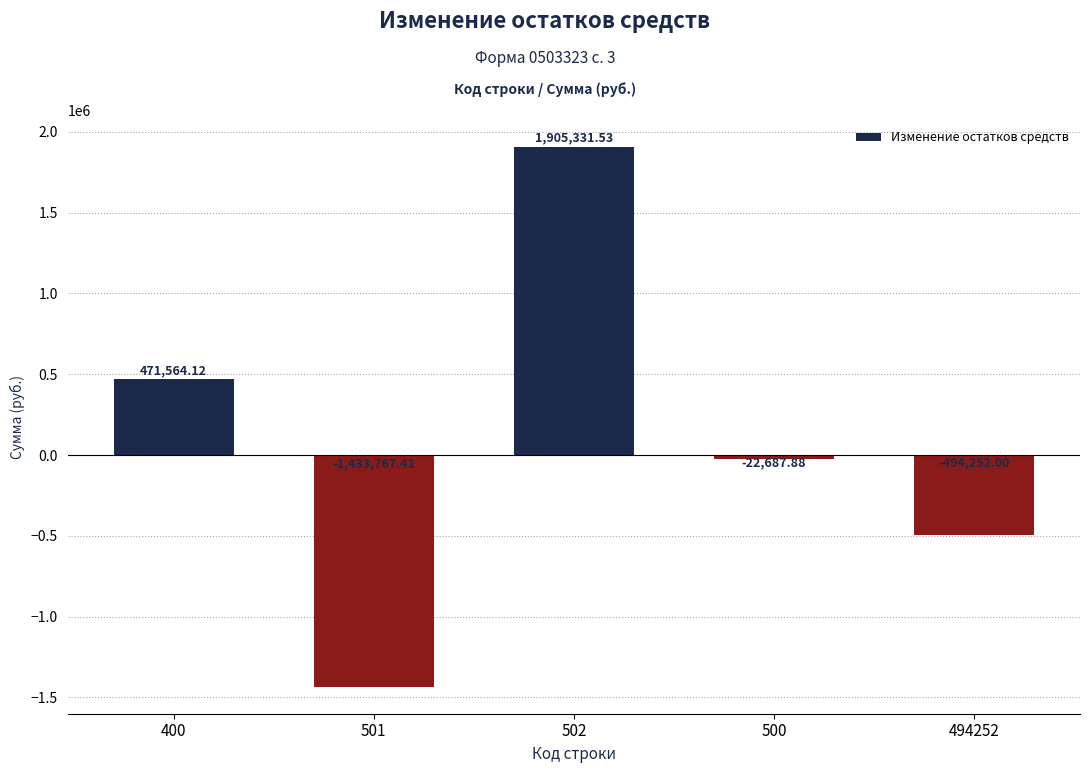

How many values are below zero?

3